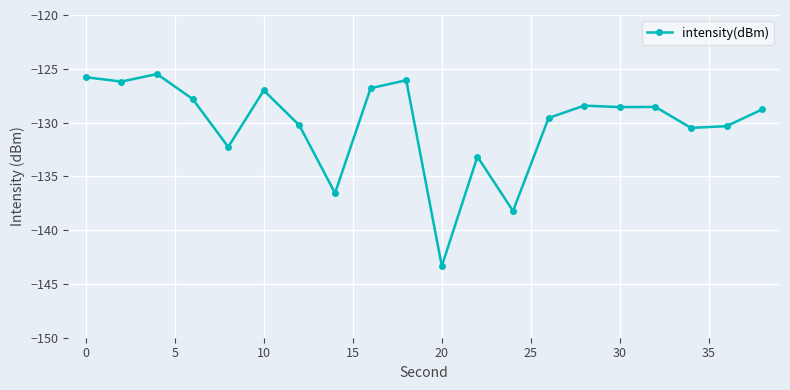

What is the difference between the maximum and minimum values?

17.9